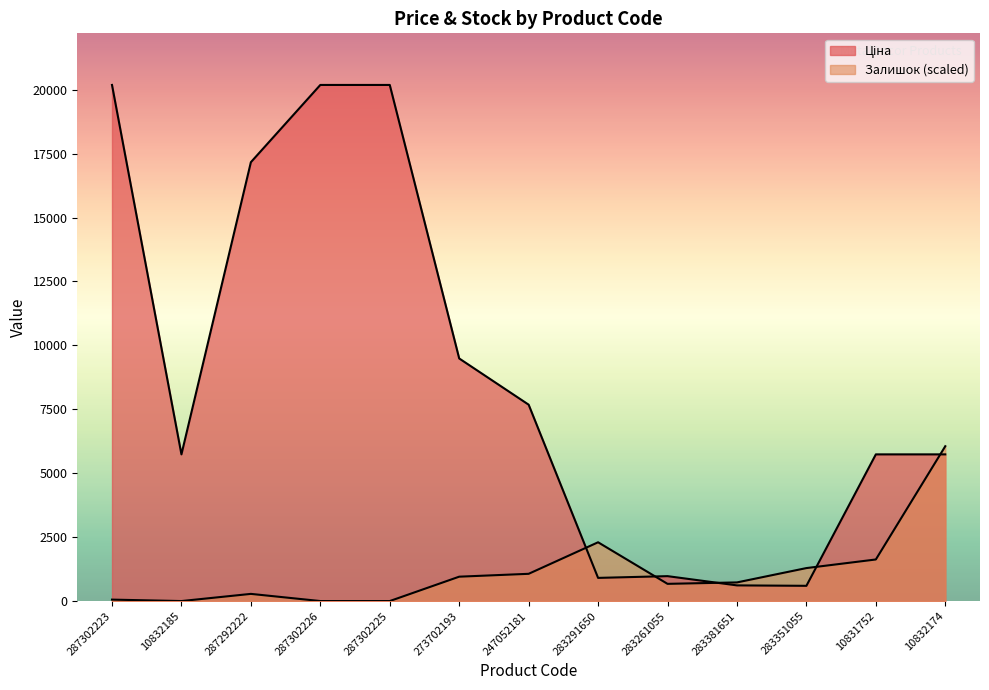

How many lines are shown in the chart?

2